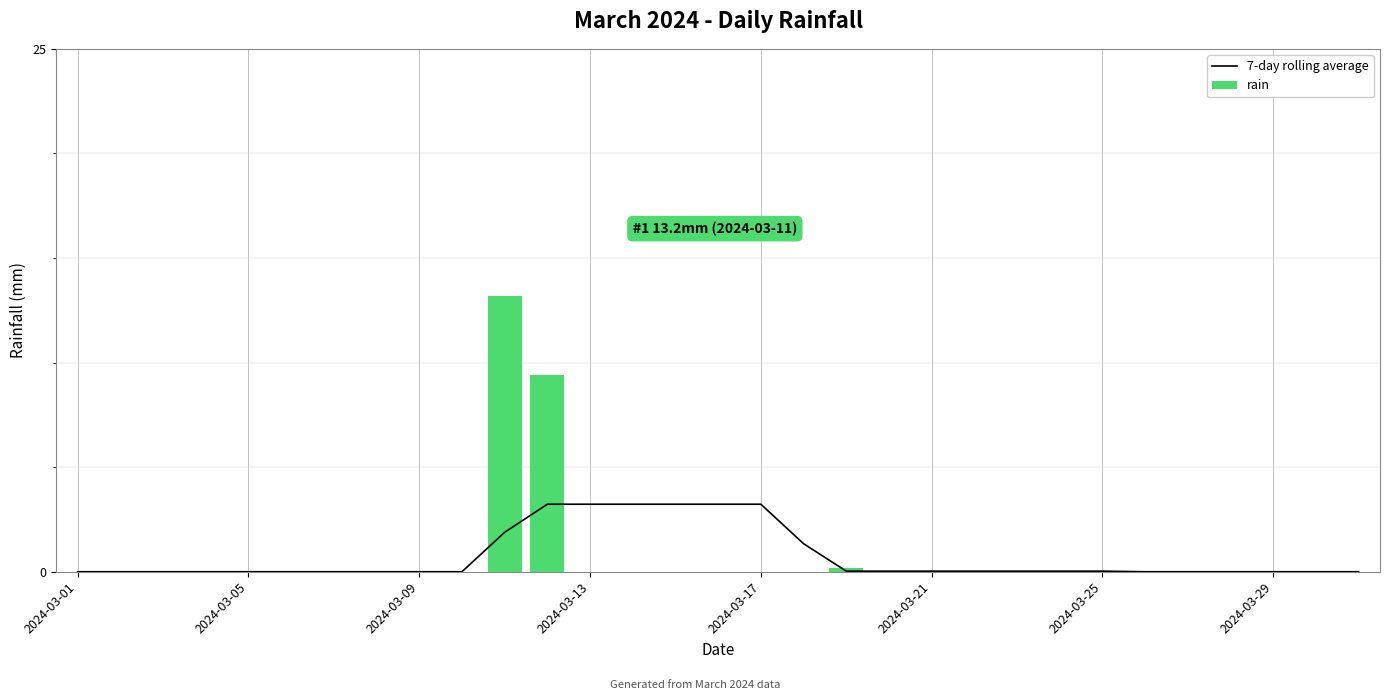

Rank the series at 22 from highest to lowest value.

7-day rolling average, rain